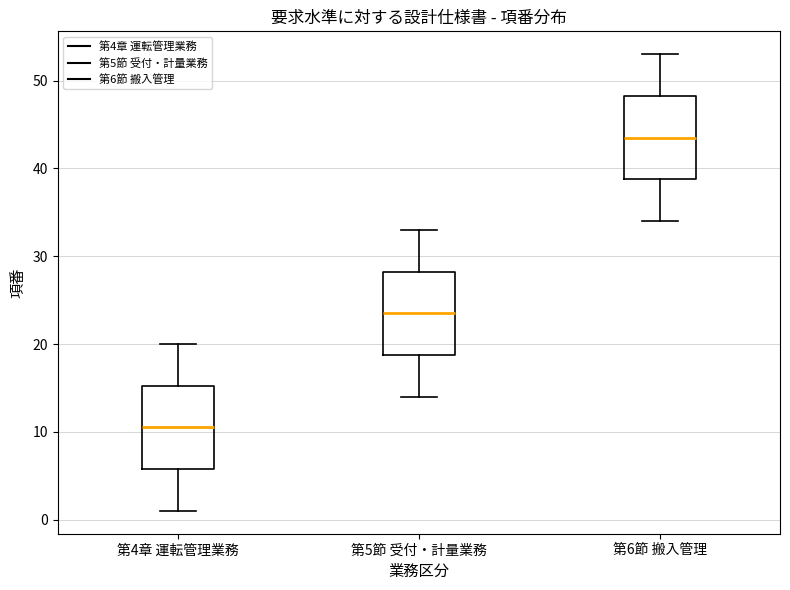

Where is the upper edge of the box for 第4章 運転管理業務 on the y-axis? The values are not printed on the chart, so give them approximately, as read against the axis.

15